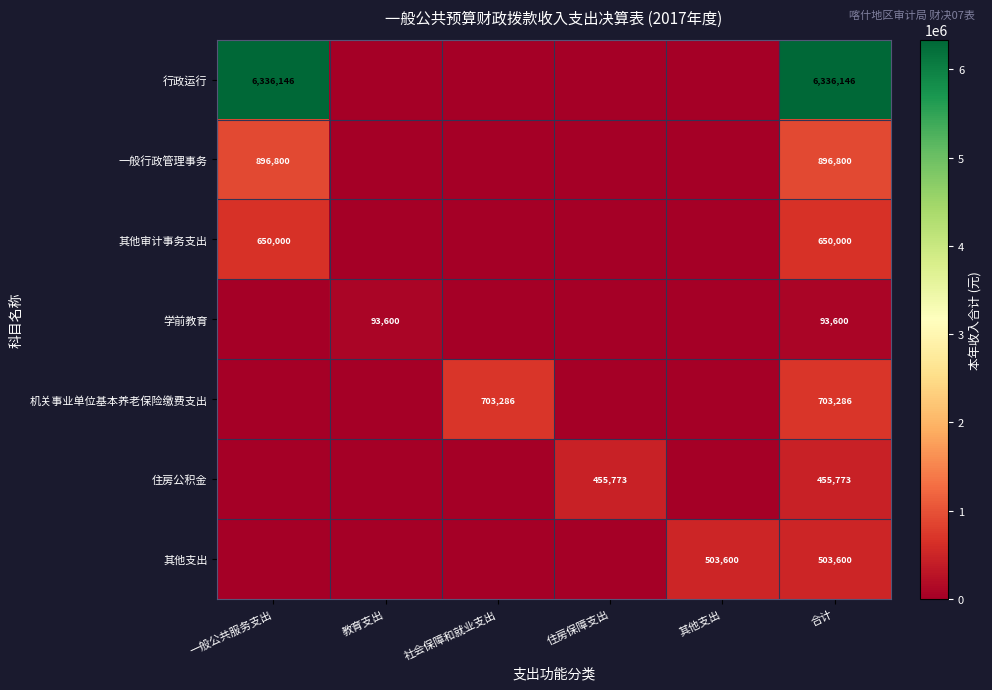

At which category does the chart reach its minimum across all series?

教育支出